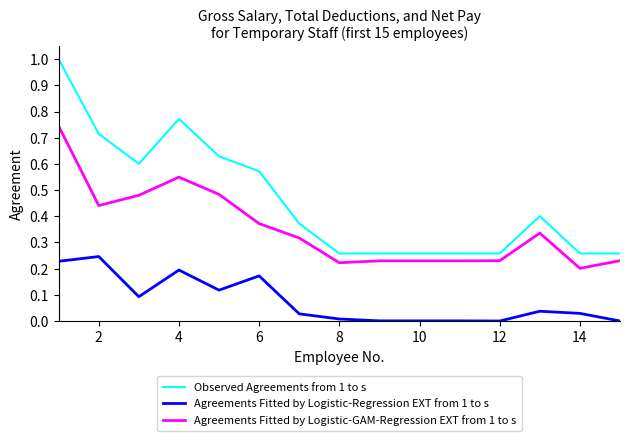

Rank the series by their average value, from highest to lowest.

Observed Agreements from 1 to s, Agreements Fitted by Logistic-GAM-Regression EXT from 1 to s, Agreements Fitted by Logistic-Regression EXT from 1 to s